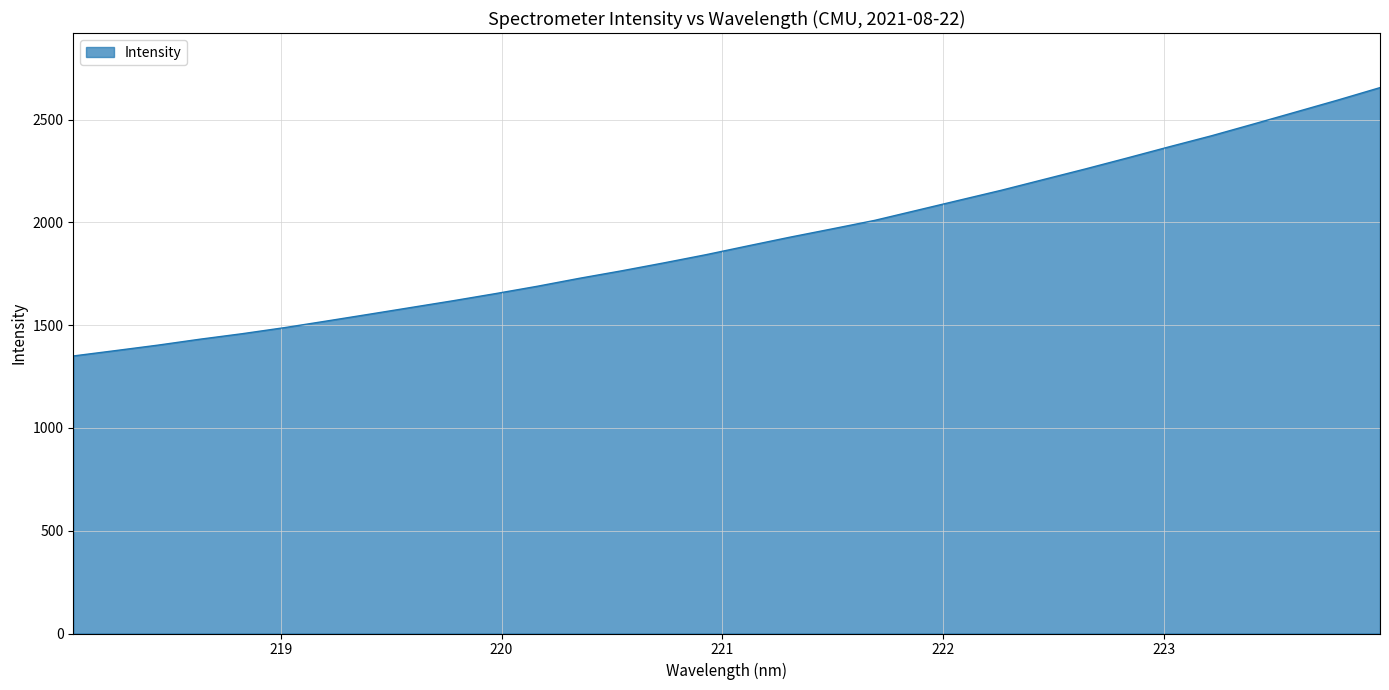

What is the smallest value displayed?

1350.3